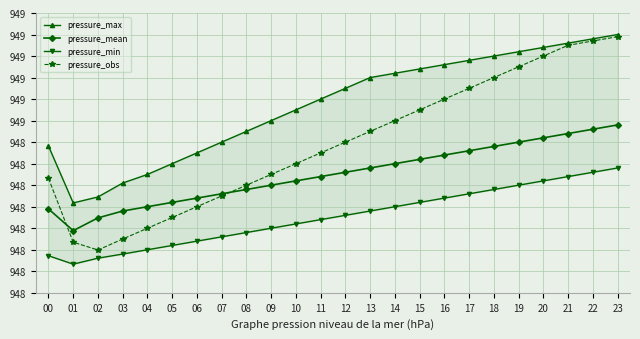

List the labels in order of pressure_min value, largest first.

23, 22, 21, 20, 19, 18, 17, 16, 15, 14, 13, 12, 11, 10, 09, 08, 07, 06, 05, 04, 03, 00, 02, 01